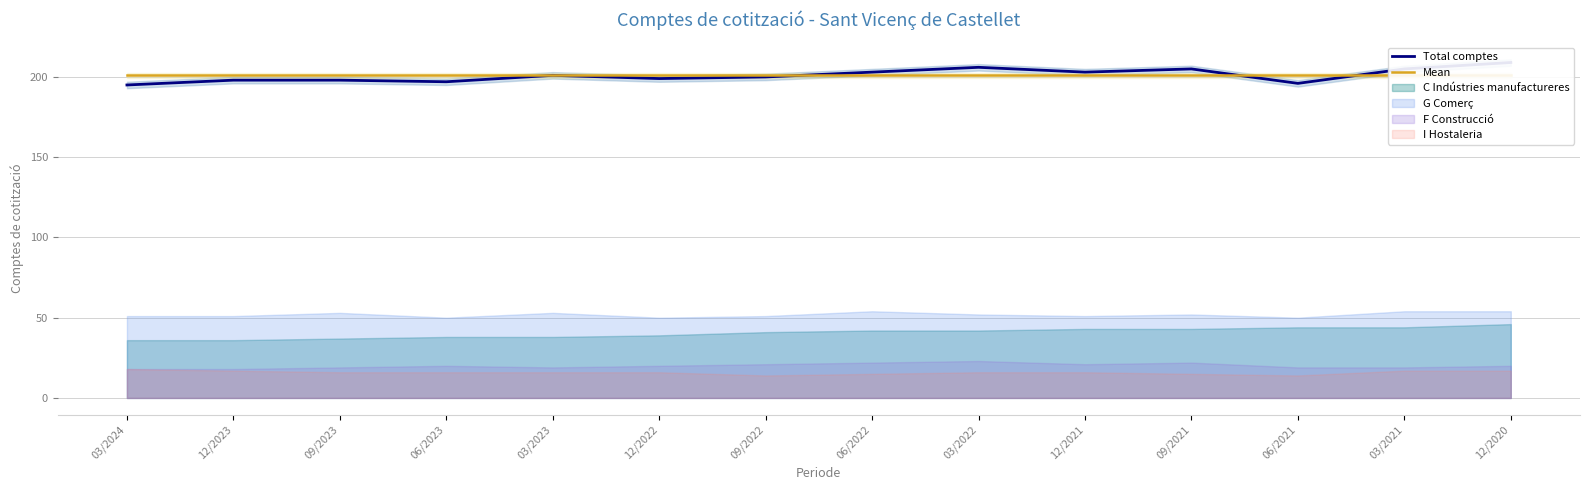

How many interior local valleys does the Total comptes series have?

4